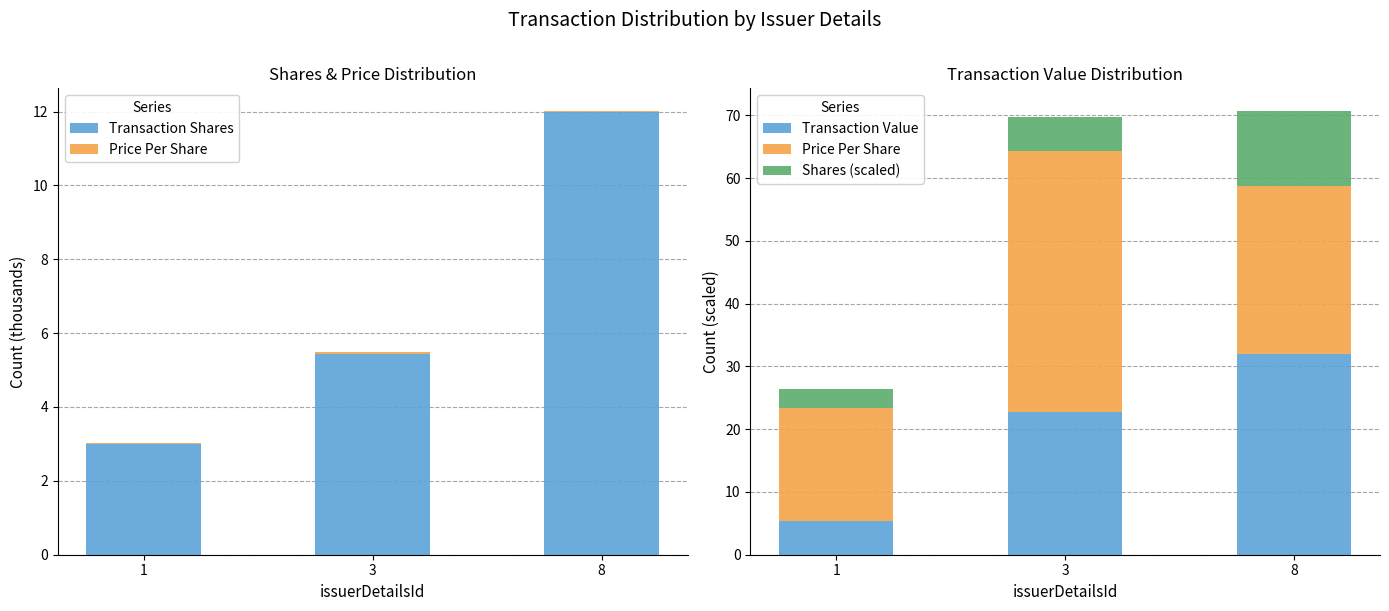

How many categories are shown in the chart?

3